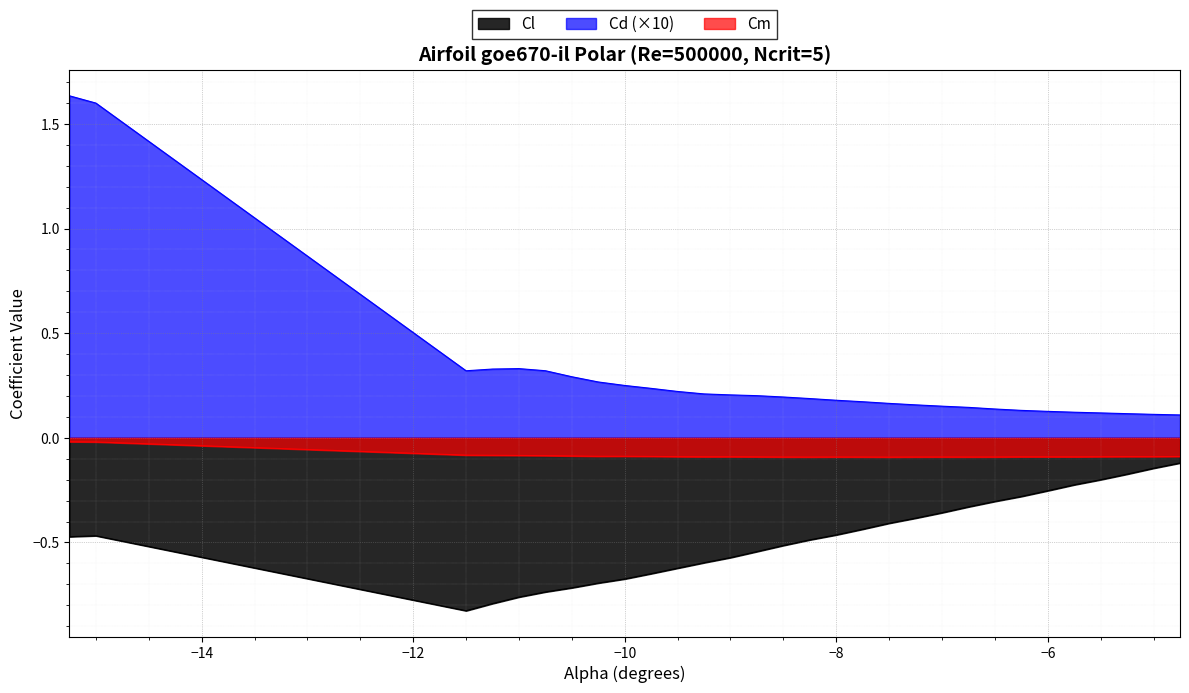

Which series has the widest spread of values?

Cd (×10)